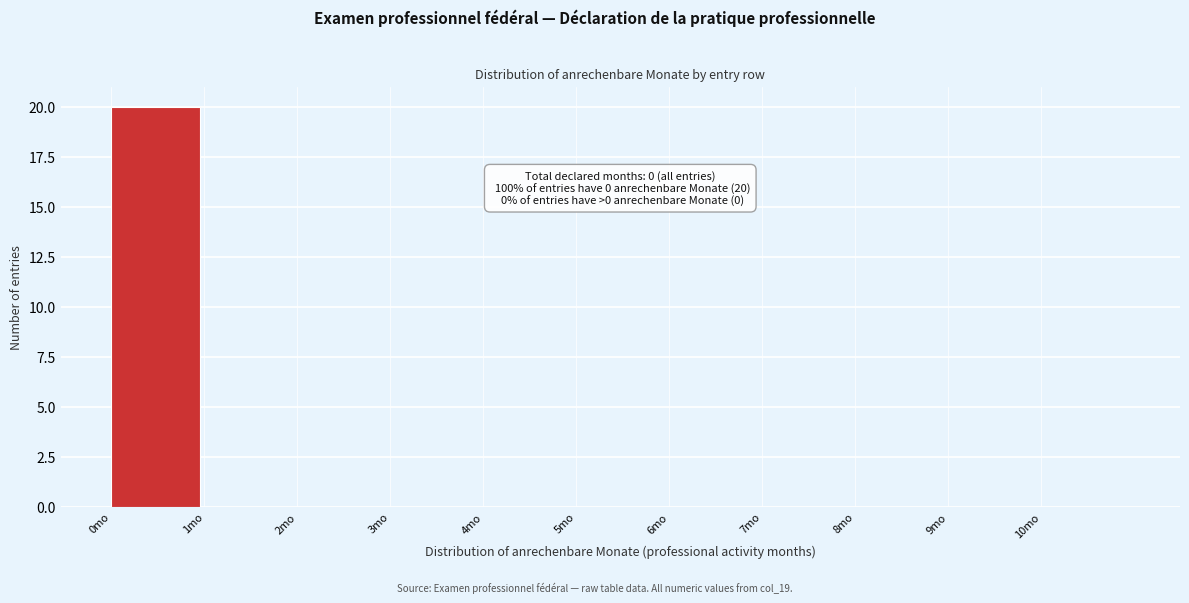

Which range on the x-axis has the tallest bar?

0 to 1